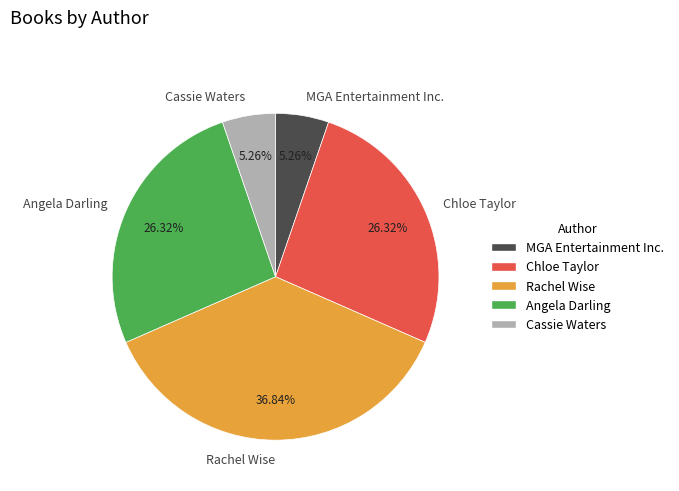

Approximately how many times larger is the value at Angela Darling compared to MGA Entertainment Inc.?

5.0